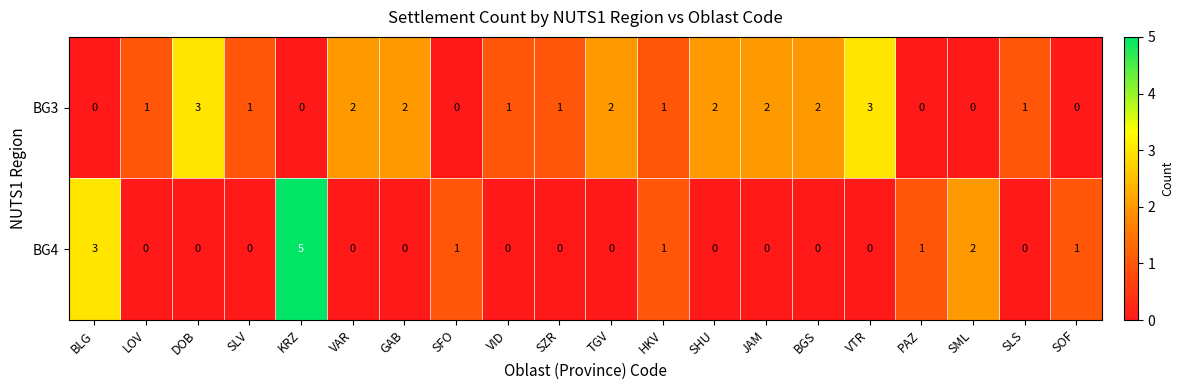

Which label corresponds to the largest value in the chart?

KRZ